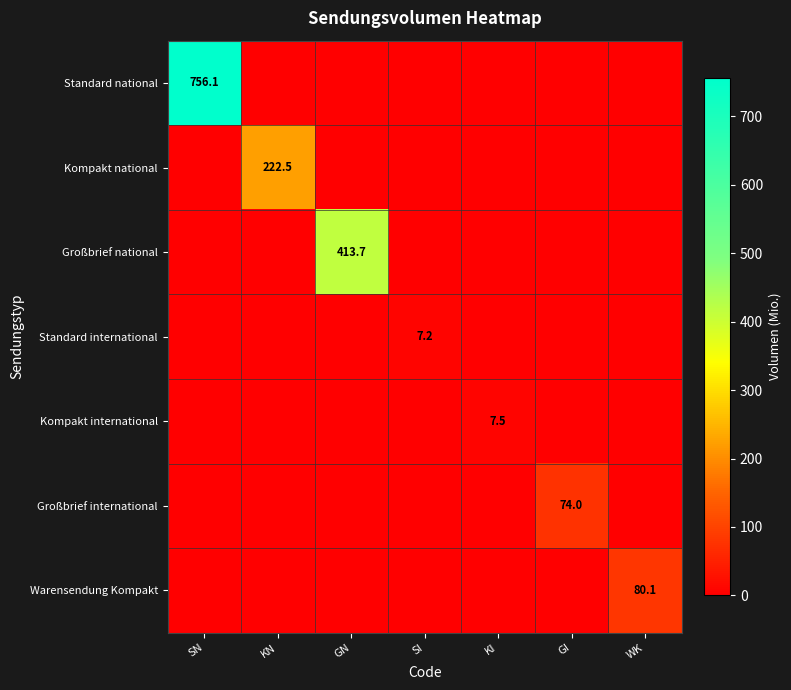

Is the value of Kompakt international at KI greater than the value of Großbrief international at GI?

No